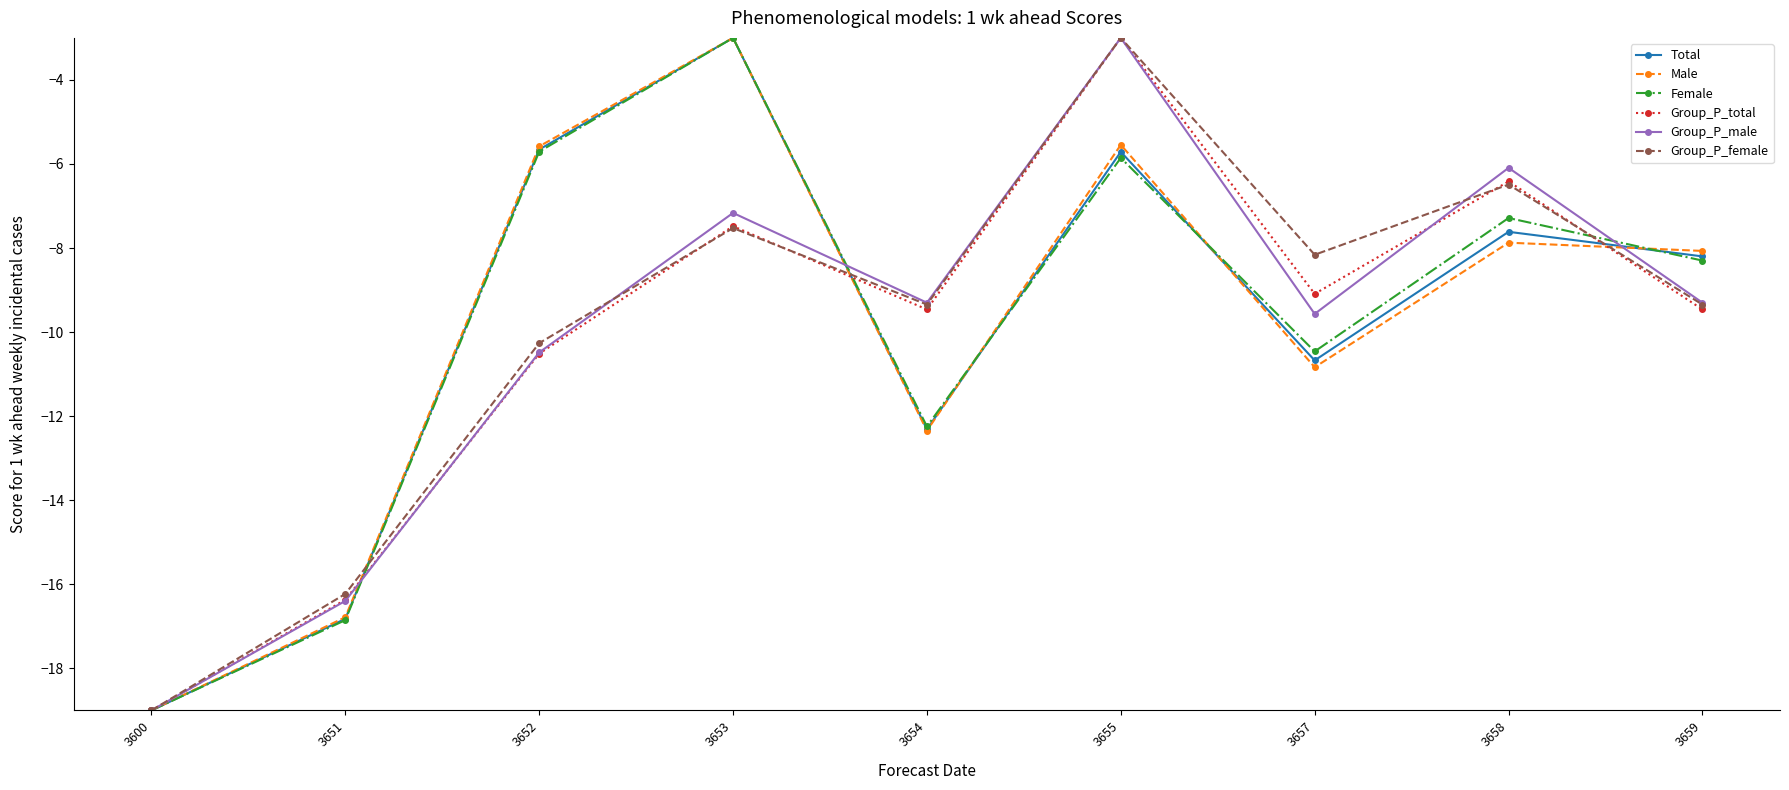

True or false: Female and Group_P_male intersect in this chart.

True